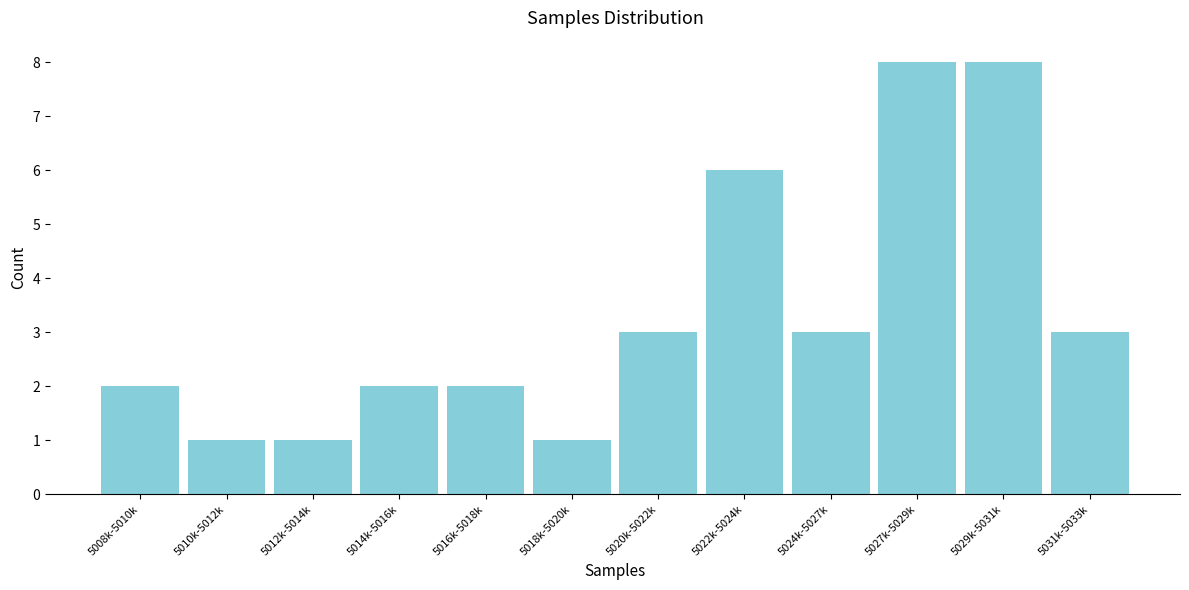

Reading left to right, list all the values displayed in this chart.

2	1	1	2	2	1	3	6	3	8	8	3